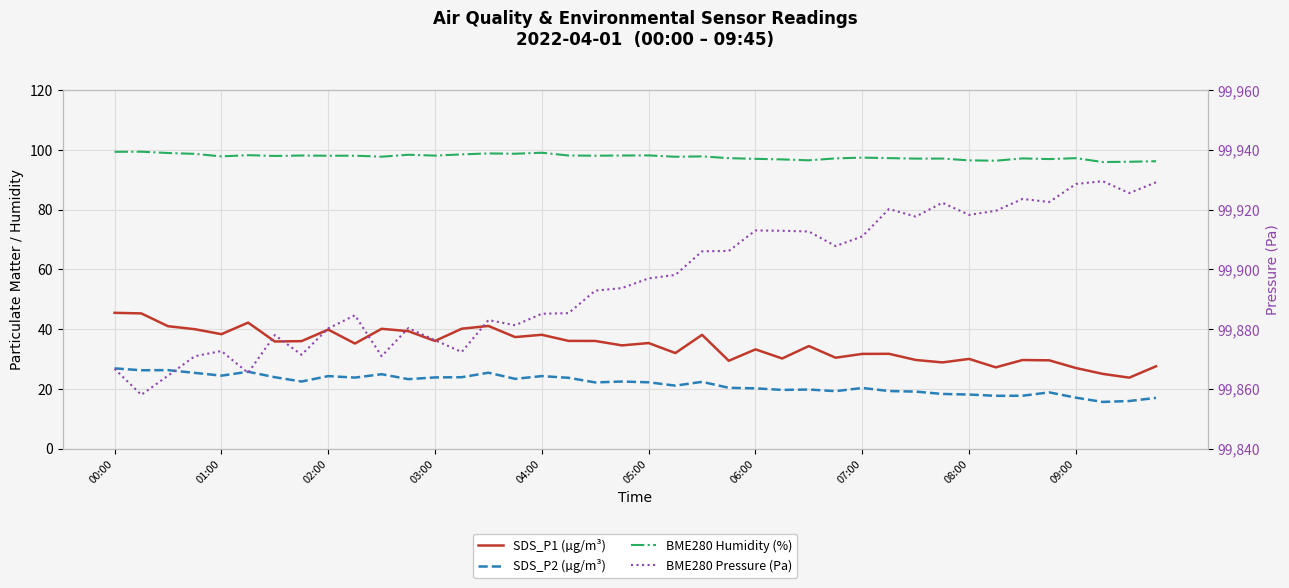

Reading left to right, extract all data points from this chart.

SDS_P1 (µg/m³): 45.5	45.2	41.0	40.0	38.3	42.2	35.9	36.0	39.8	35.2	40.1	39.3	36.0	40.1	41.0	37.3	38.1	36.0	36.0	34.5	35.3	32.0	38.1	29.4	33.2	30.2	34.3	30.4	31.7	31.7	29.7	28.9	30.0	27.2	29.6	29.6	27.0	25.0	23.8	27.6
SDS_P2 (µg/m³): 26.9	26.2	26.3	25.4	24.4	25.7	23.9	22.4	24.3	23.8	24.9	23.2	23.8	23.9	25.4	23.4	24.3	23.7	22.1	22.4	22.2	21.1	22.4	20.4	20.2	19.6	19.8	19.2	20.3	19.3	19.1	18.3	18.1	17.7	17.7	18.8	17.1	15.6	15.9	17.0
BME280 Humidity (%): 99.3	99.4	98.9	98.7	97.8	98.2	98.0	98.1	98.0	98.0	97.7	98.3	98.1	98.5	98.8	98.7	99.0	98.1	98.0	98.1	98.1	97.7	97.8	97.2	97.0	96.8	96.5	97.1	97.4	97.2	97.1	97.1	96.5	96.3	97.1	96.9	97.2	95.9	96.0	96.2
BME280 Pressure (Pa): 99866.7	99858.0	99864.4	99870.9	99872.7	99865.3	99878.0	99871.4	99880.2	99884.6	99870.9	99880.3	99876.3	99872.3	99883.0	99881.3	99885.1	99885.3	99892.9	99893.7	99897.0	99898.1	99906.0	99906.2	99913.0	99912.9	99912.7	99907.8	99911.0	99920.2	99917.7	99922.3	99918.2	99919.6	99923.6	99922.5	99928.6	99929.5	99925.5	99929.1